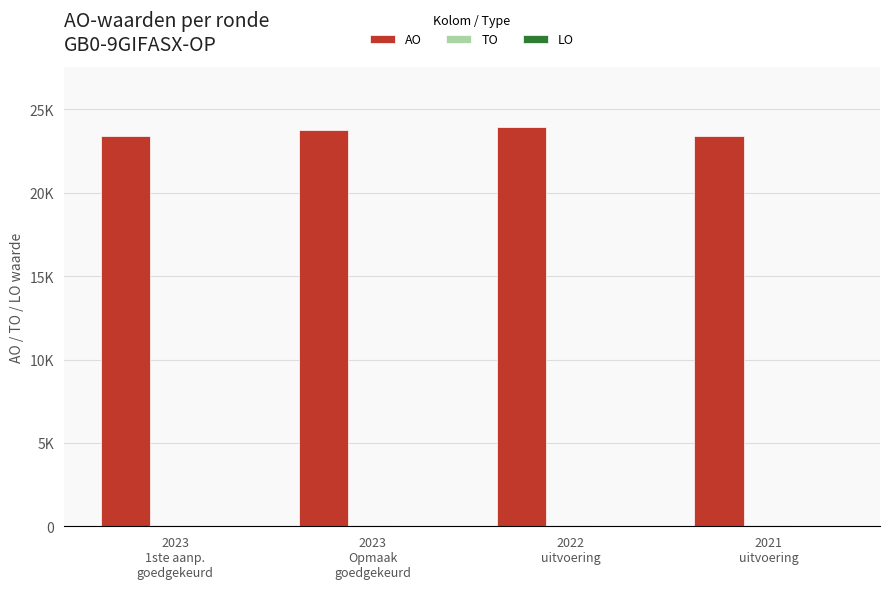

At how many categories does at least one series exceed 16406?

4